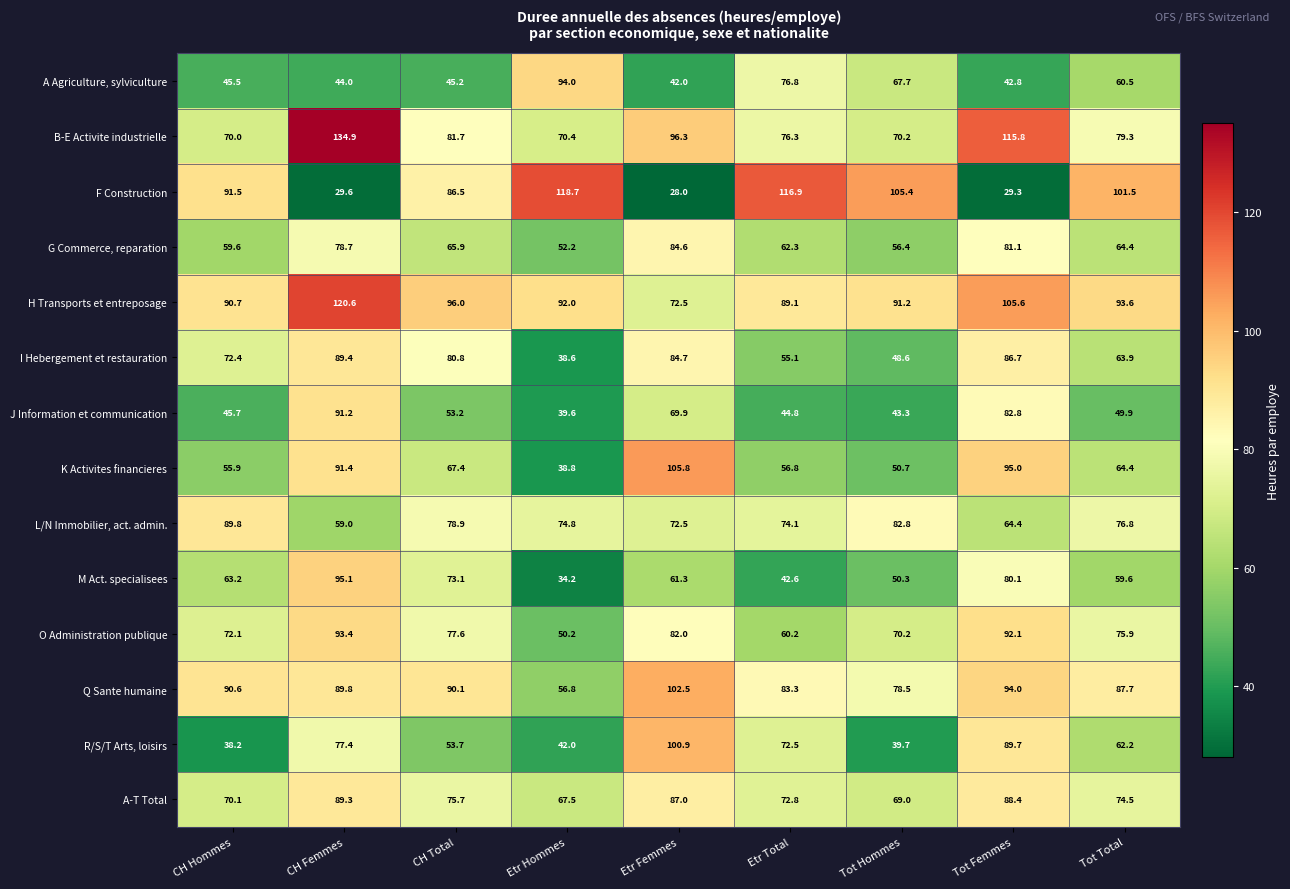

What is the greatest value displayed?

134.9